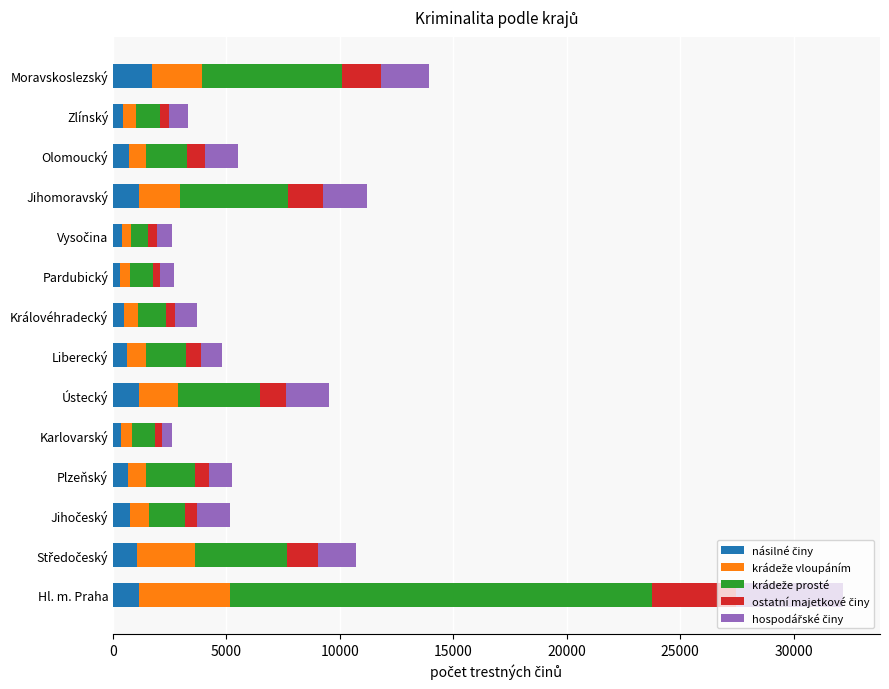

At which category is the sum across all series the highest?

Hl. m. Praha